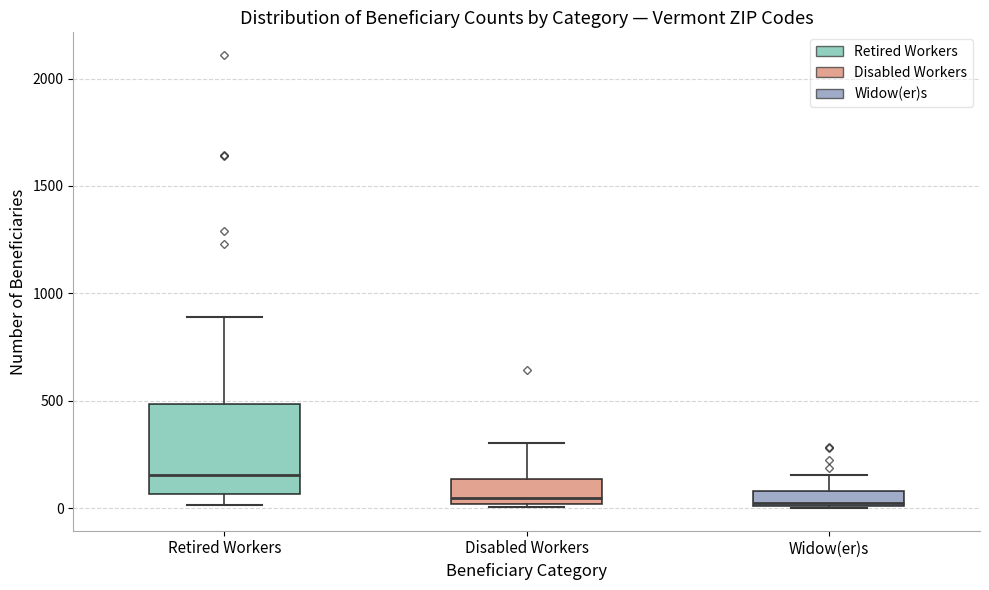

Where does the median line of the box for Disabled Workers sit on the y-axis? The values are not printed on the chart, so give them approximately, as read against the axis.

50